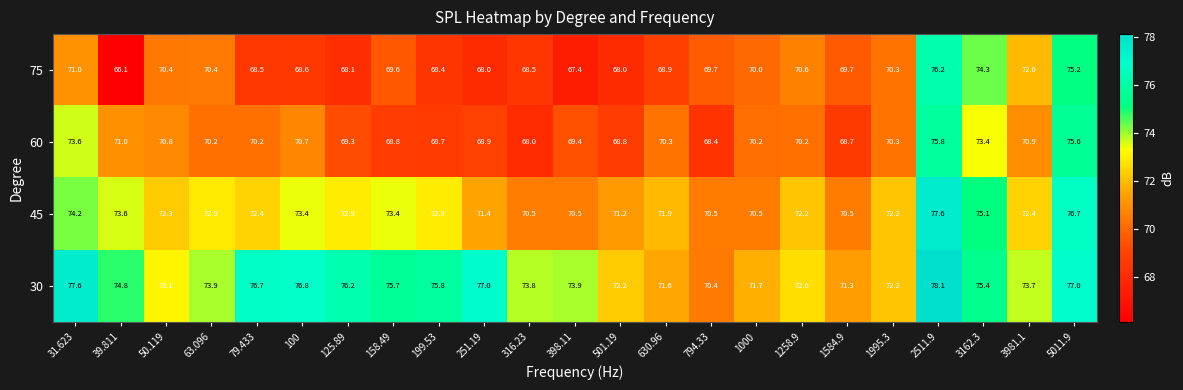

At which category is the sum across all series the highest?

2511.9